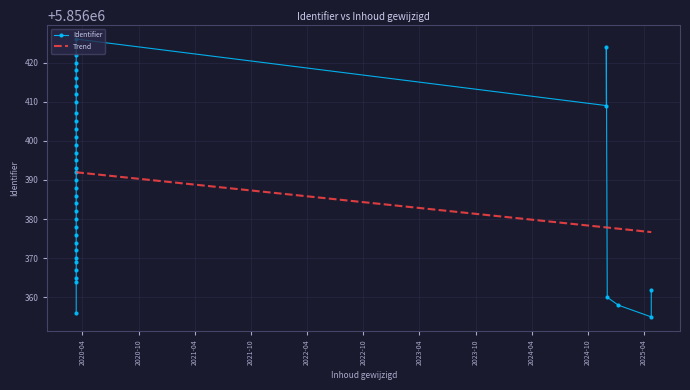

What is the difference between the maximum and minimum values?

71